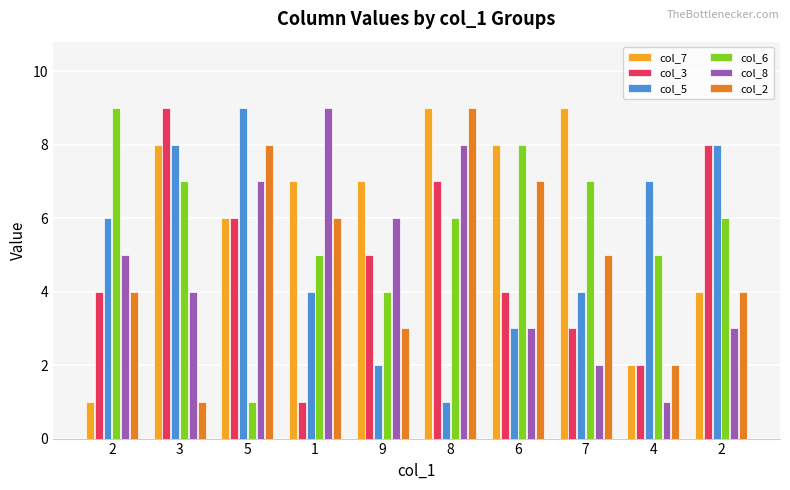

What are all the series names shown in the legend?

col_7, col_3, col_5, col_6, col_8, col_2